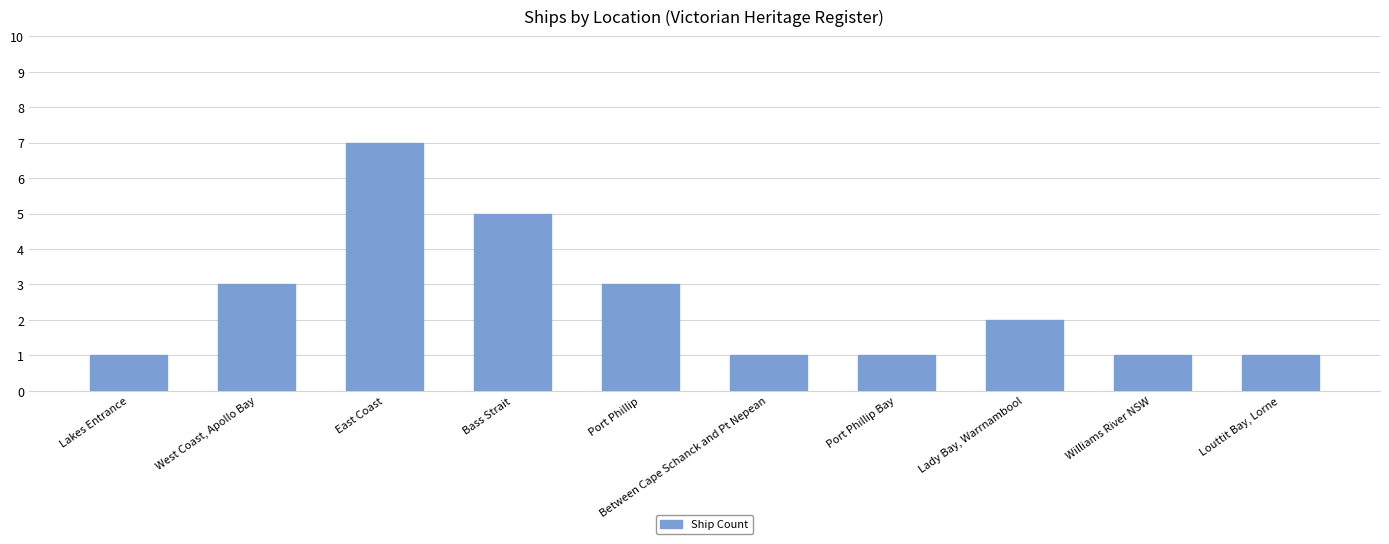

Reading left to right, extract all data points from this chart.

Lakes Entrance=1	West Coast, Apollo Bay=3	East Coast=7	Bass Strait=5	Port Phillip=3	Between Cape Schanck and Pt Nepean=1	Port Phillip Bay=1	Lady Bay, Warrnambool=2	Williams River NSW=1	Louttit Bay, Lorne=1